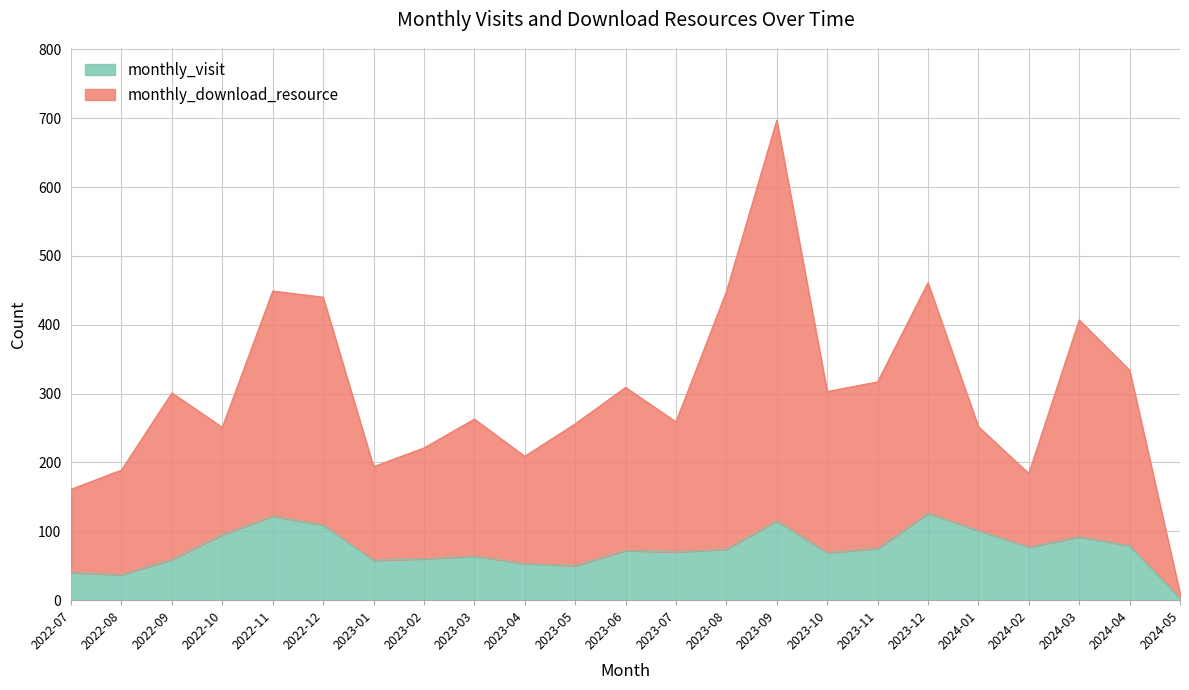

At which label does monthly_visit reach its minimum?

2024-05